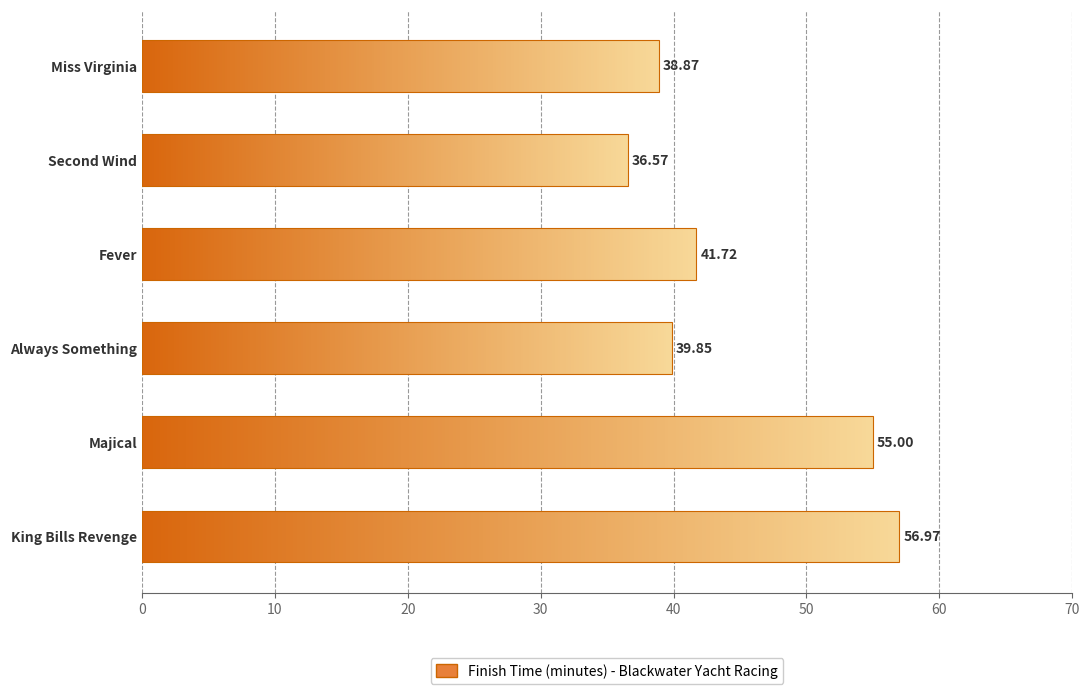

What is the label of the 3rd bar from the left?

Fever